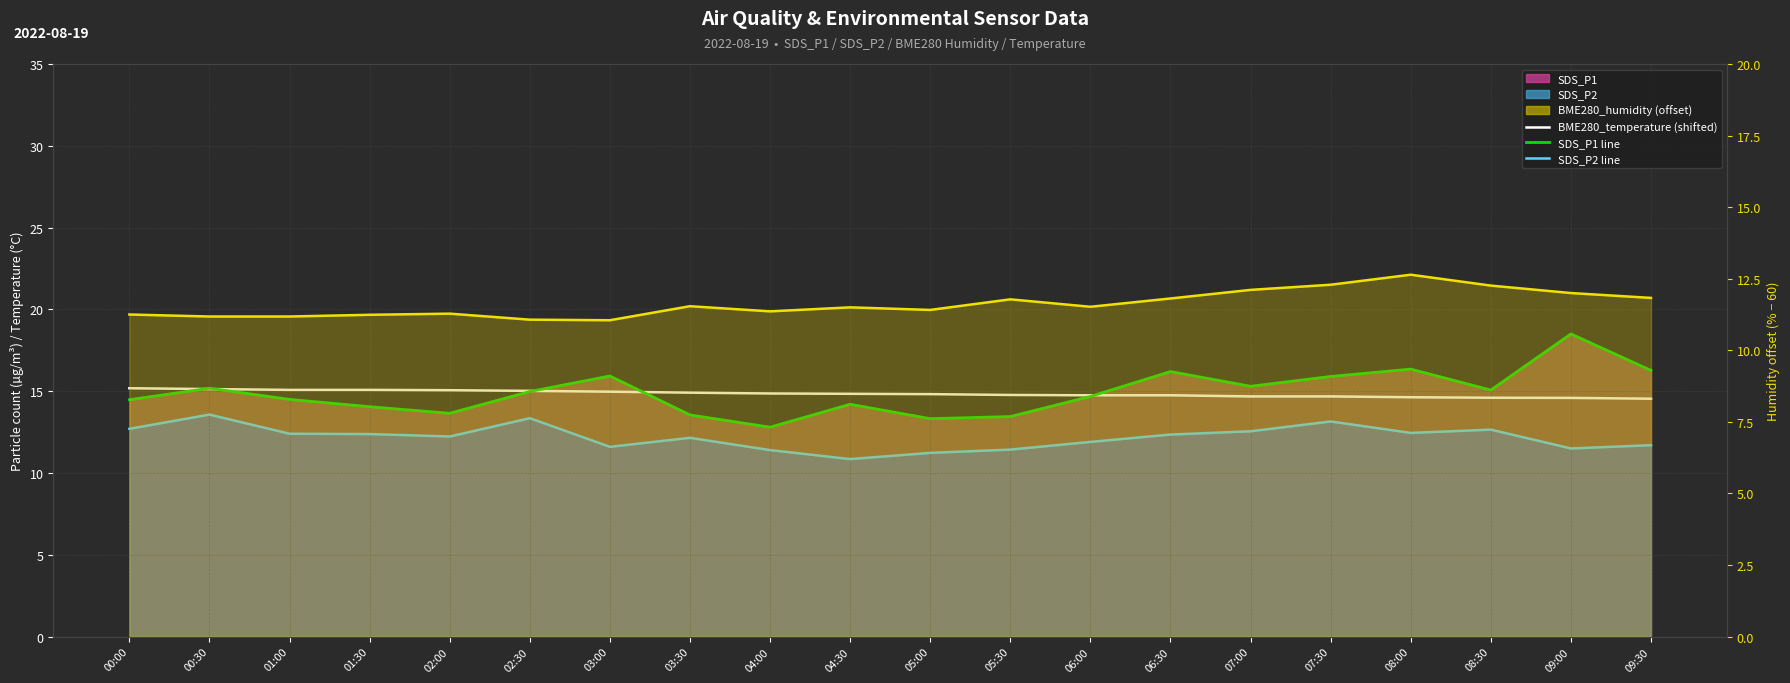

Count the number of categories in the chart.

20